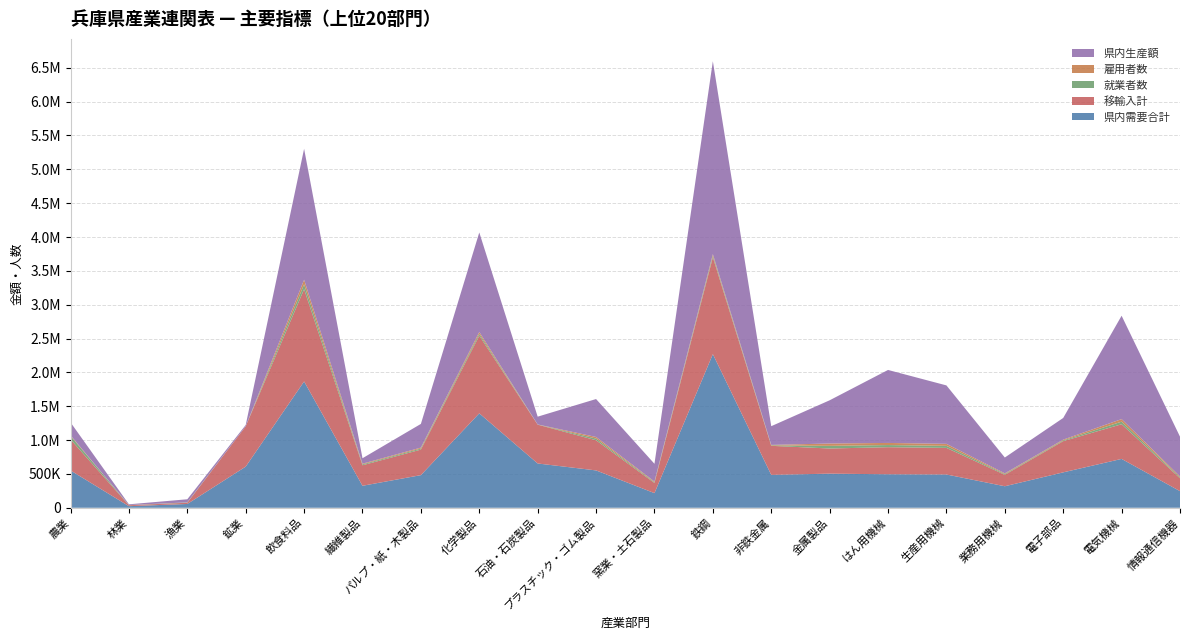

Reading right to left, what are all the values shown in this chart?

県内需要合計: 情報通信機器=245578	電気機械=721932	電子部品=523184	業務用機械=317945	生産用機械=491787	はん用機械=495068	金属製品=503949	非鉄金属=486286	鉄鋼=2269761	窯業・土石製品=216418	プラスチック・ゴム製品=551894	石油・石炭製品=654377	化学製品=1395210	パルプ・紙・木製品=482059	繊維製品=324854	飲食料品=1866231	鉱業=608071	漁業=56026	林業=23550	農業=551726
移輸入計: 情報通信機器=190593	電気機械=511749	電子部品=461240	業務用機械=169158	生産用機械=392857	はん用機械=399734	金属製品=371621	非鉄金属=428709	鉄鋼=1430714	窯業・土石製品=150128	プラスチック・ゴム製品=445467	石油・石炭製品=573442	化学製品=1147248	パルプ・紙・木製品=377400	繊維製品=303140	飲食料品=1362735	鉱業=595212	漁業=17924	林業=13900	農業=457997
就業者数: 情報通信機器=13315	電気機械=38482	電子部品=11196	業務用機械=10720	生産用機械=30254	はん用機械=31734	金属製品=39164	非鉄金属=6870	鉄鋼=23687	窯業・土石製品=10880	プラスチック・ゴム製品=24915	石油・石炭製品=1491	化学製品=27385	パルプ・紙・木製品=15830	繊維製品=13333	飲食料品=71746	鉱業=420	漁業=4484	林業=1559	農業=52217
雇用者数: 情報通信機器=13187	電気機械=37704	電子部品=11030	業務用機械=10516	生産用機械=29590	はん用機械=31211	金属製品=34695	非鉄金属=6794	鉄鋼=23125	窯業・土石製品=10012	プラスチック・ゴム製品=23574	石油・石炭製品=1491	化学製品=27271	パルプ・紙・木製品=13355	繊維製品=9847	飲食料品=68478	鉱業=410	漁業=1236	林業=1235	農業=8869
県内生産額: 情報通信機器=587908	電気機械=1527345	電子部品=320260	業務用機械=234037	生産用機械=863301	はん用機械=1078448	金属製品=638433	非鉄金属=276603	鉄鋼=2850090	窯業・土石製品=262241	プラスチック・ゴム製品=560468	石油・石炭製品=115112	化学製品=1470565	パルプ・紙・木製品=350246	繊維製品=80715	飲食料品=1934435	鉱業=18762	漁業=45849	林業=10796	農業=190815